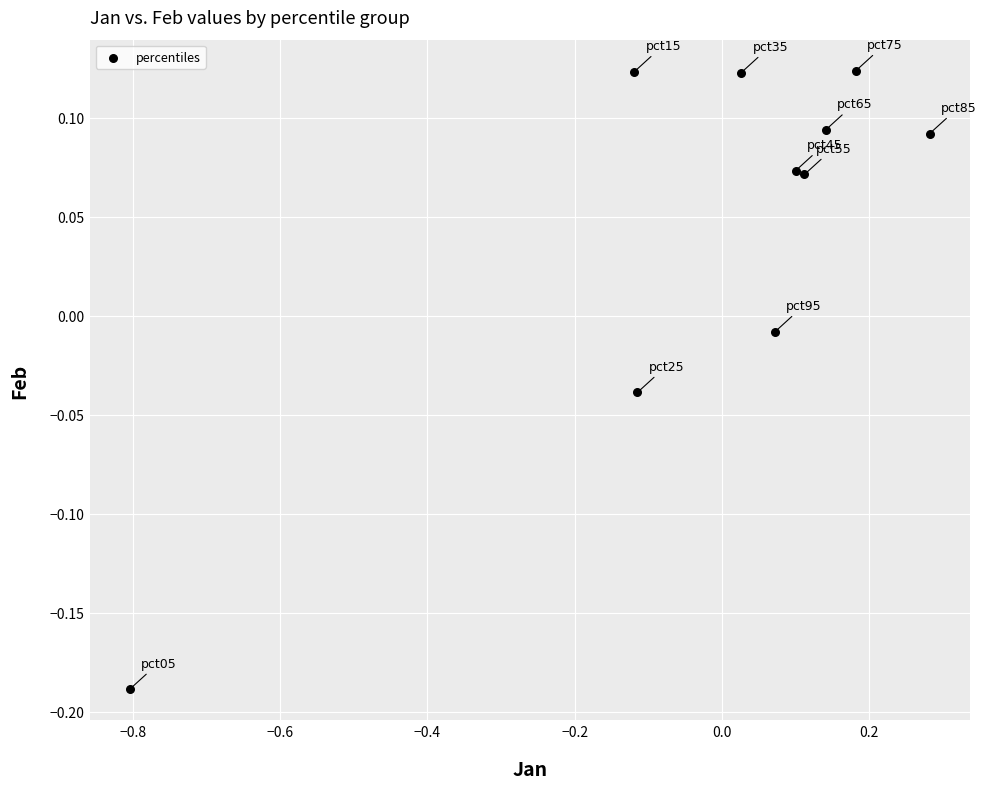

What is the range of X values (max minus min)?

1.1